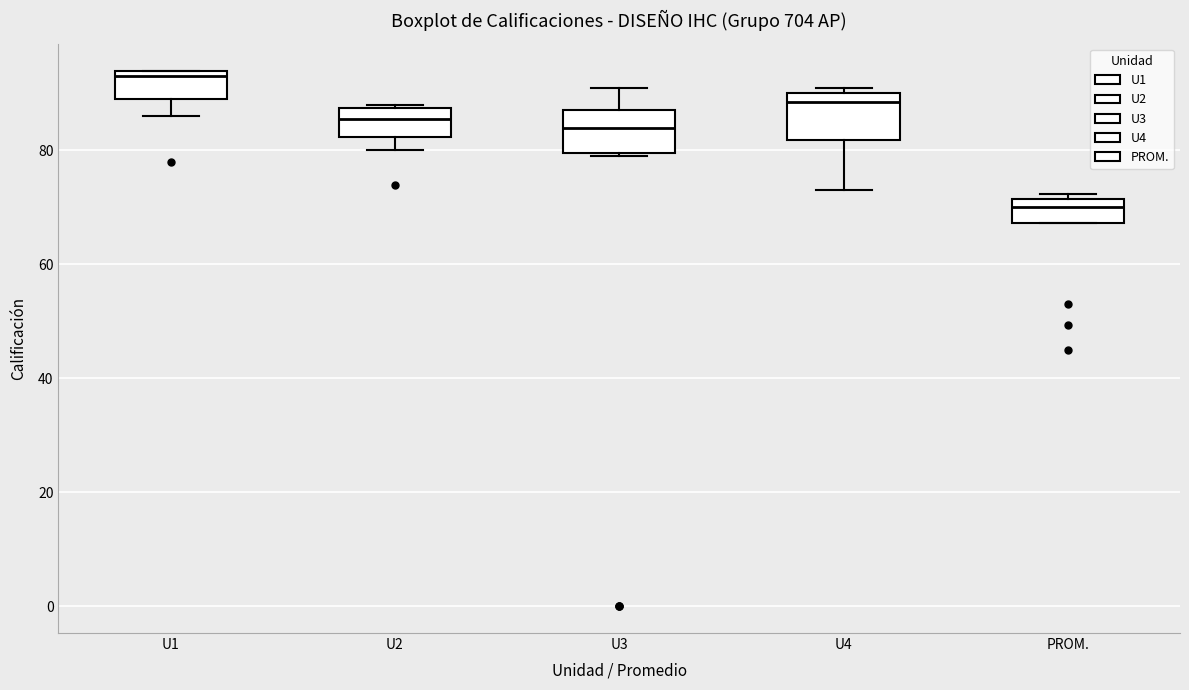

Which box's median line is the highest?

U1